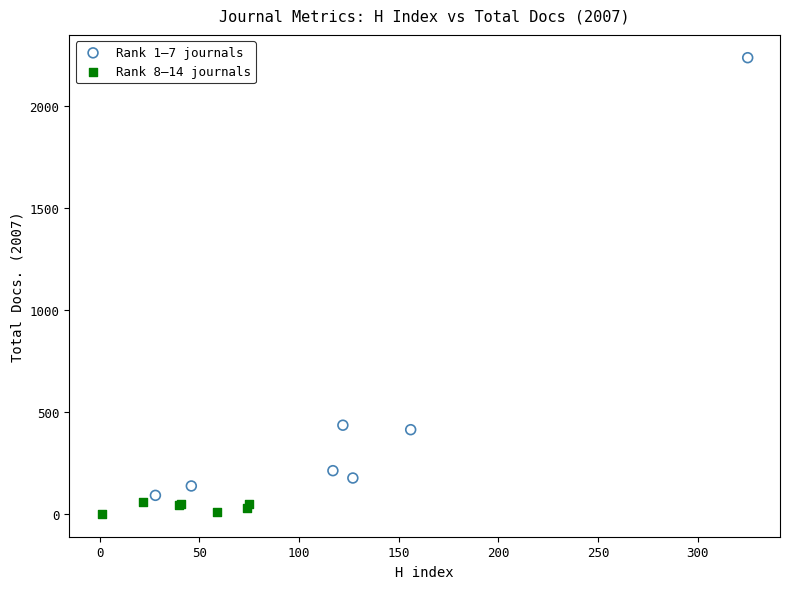

Which series reaches the maximum Y coordinate?

Rank 1–7 journals